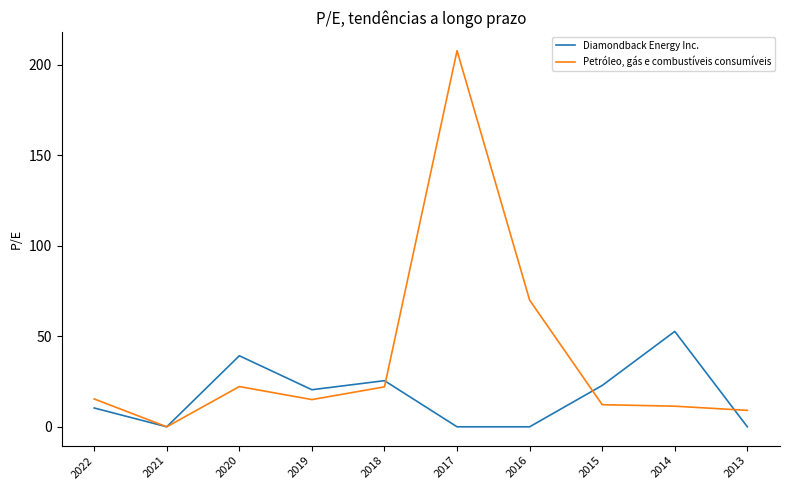

How many lines are shown in the chart?

2